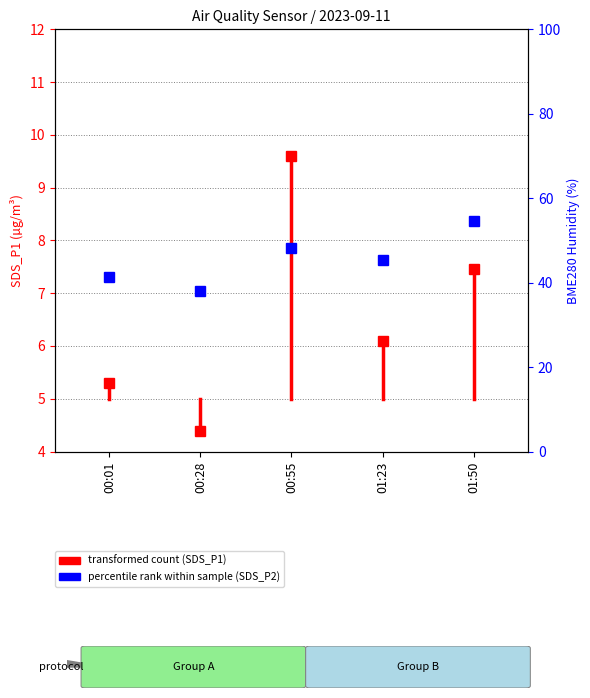

Is this an area chart (filled region under the line)?

No